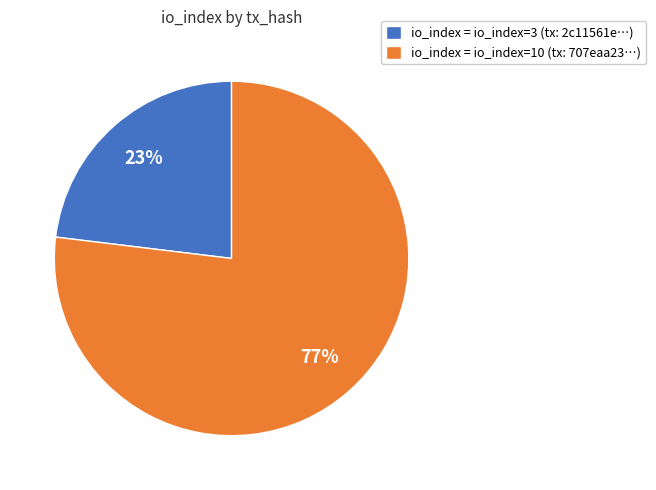

Which slice is the largest?

io_index = io_index=10 (tx: 707eaa23…)